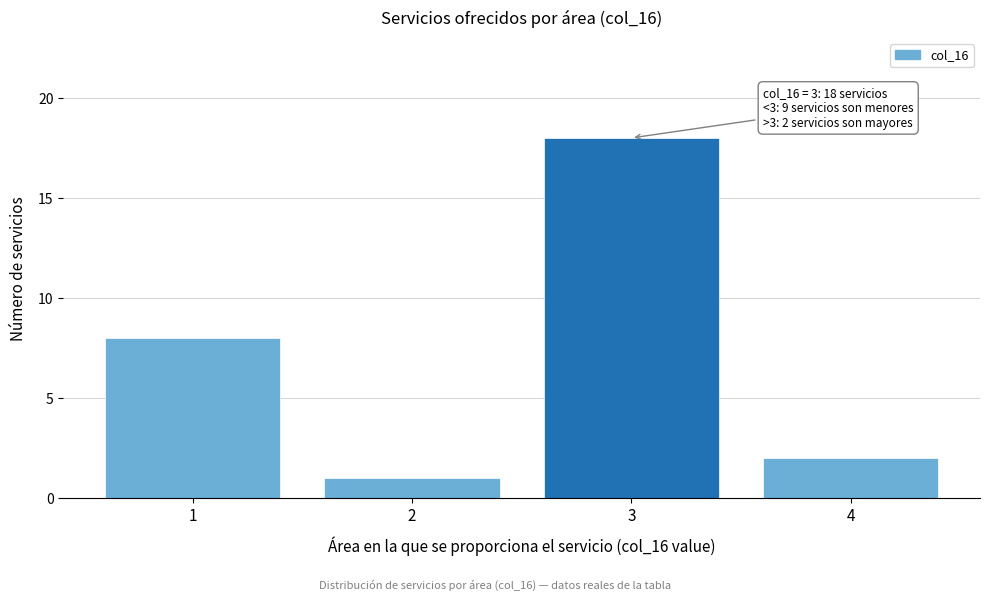

Reading left to right, what are all the values shown in this chart?

8	1	18	2